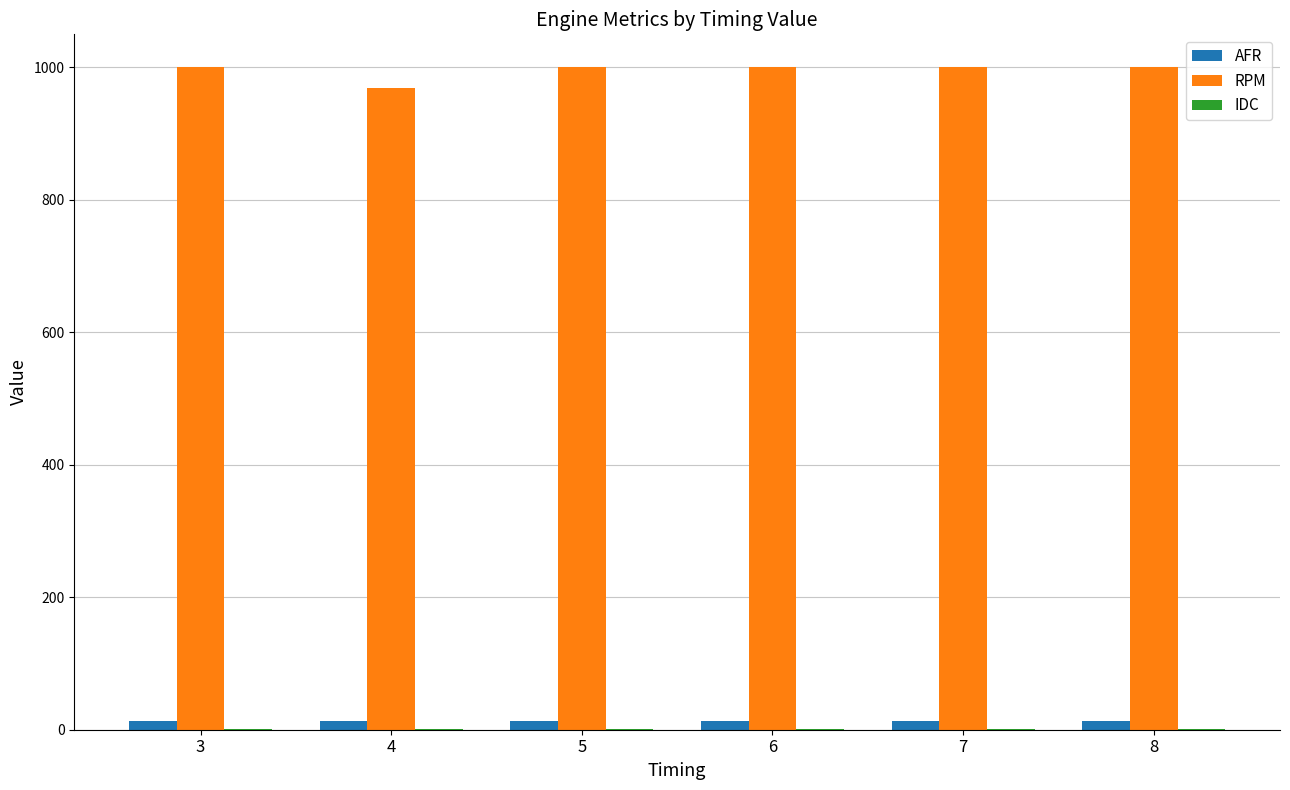

Is it true that RPM equals 434.3 at 5?

False